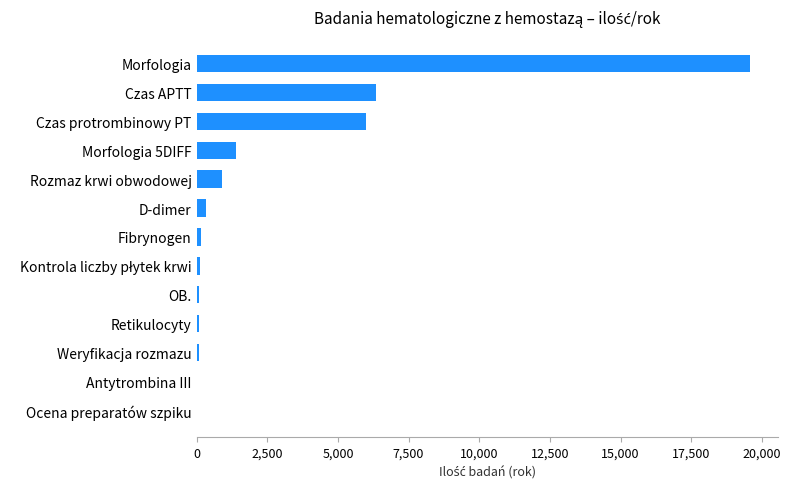

Count the number of categories in the chart.

13